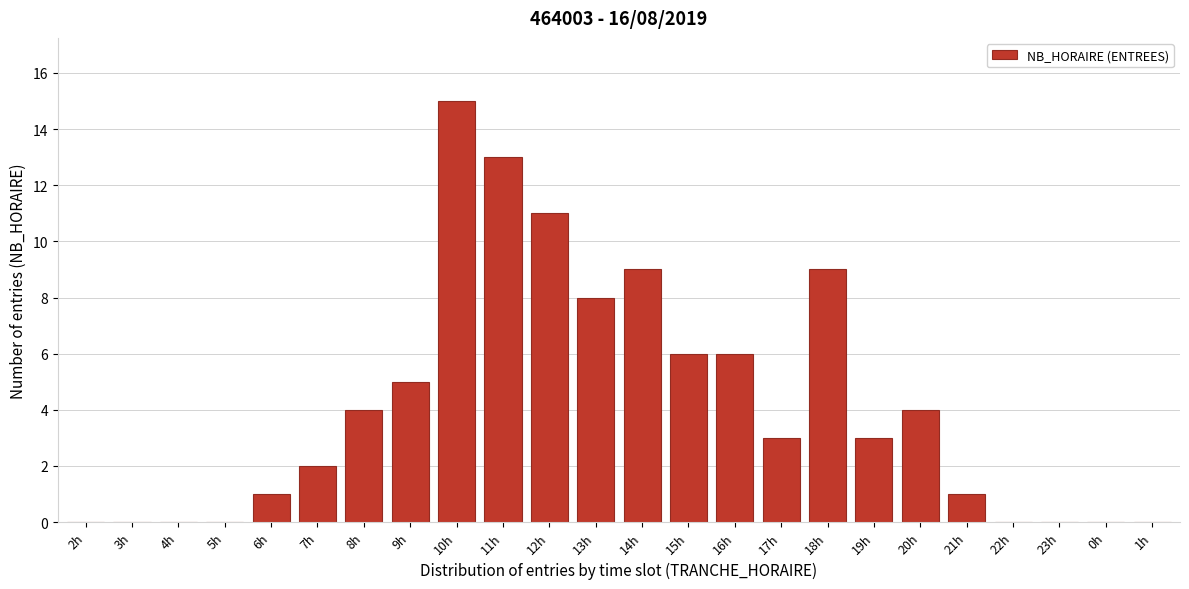

Reading left to right, what are all the values shown in this chart?

2h=0	3h=0	4h=0	5h=0	6h=1	7h=2	8h=4	9h=5	10h=15	11h=13	12h=11	13h=8	14h=9	15h=6	16h=6	17h=3	18h=9	19h=3	20h=4	21h=1	22h=0	23h=0	0h=0	1h=0